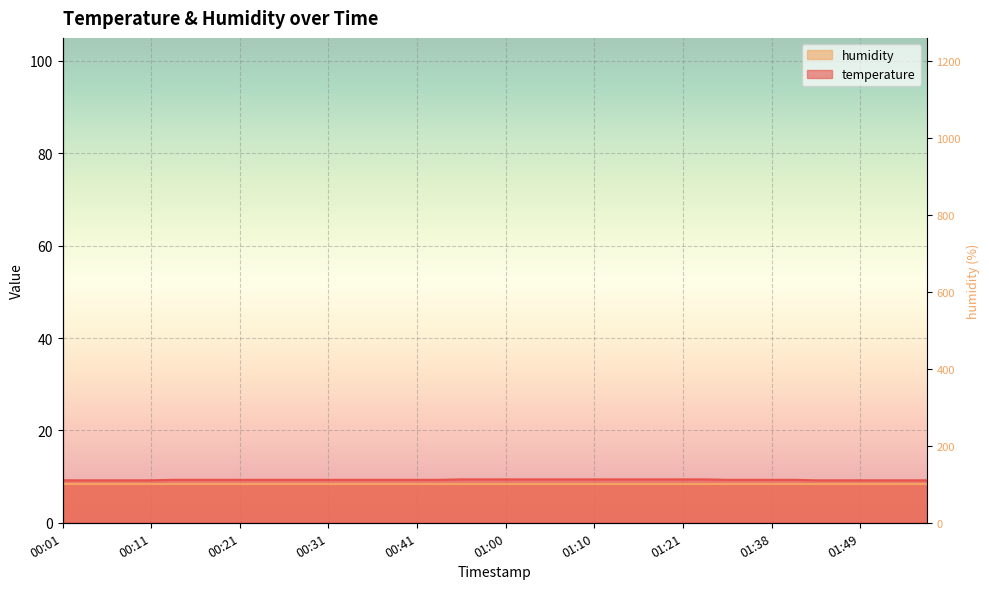

What is the label of the 11th point from the left?

00:26